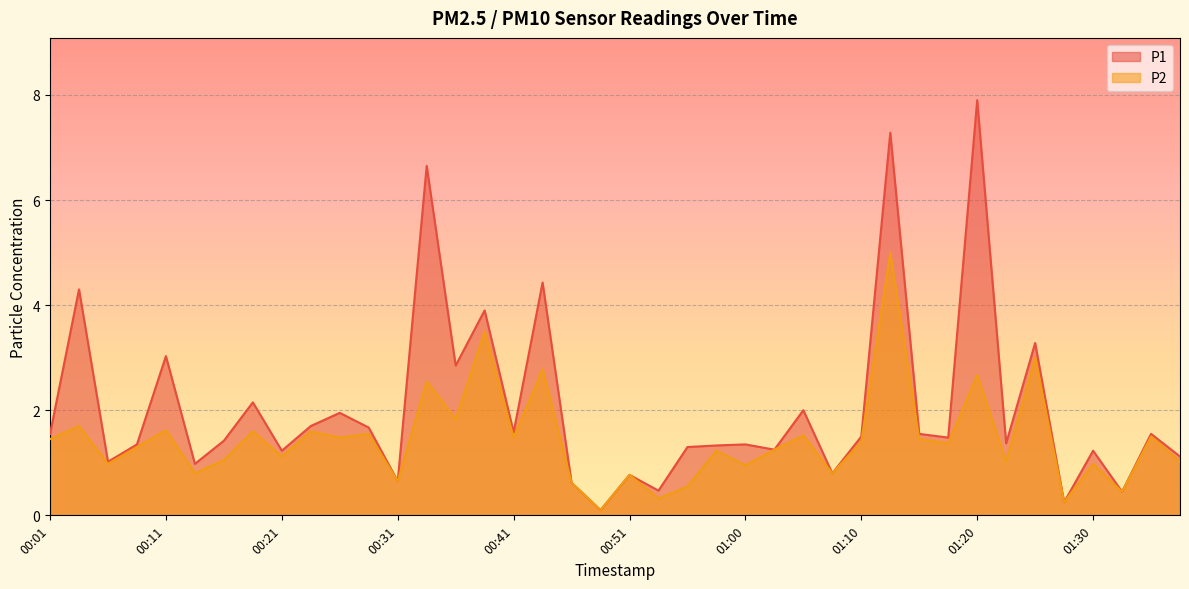

Is the value of P1 at 00:28 greater than the value of P2 at 00:38?

No